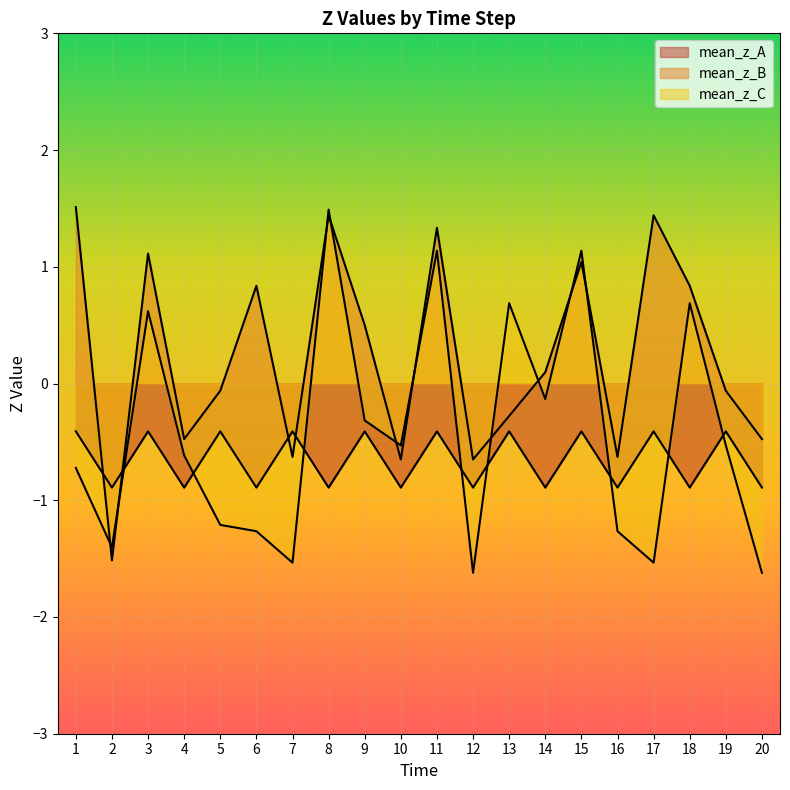

Count the number of categories in the chart.

20